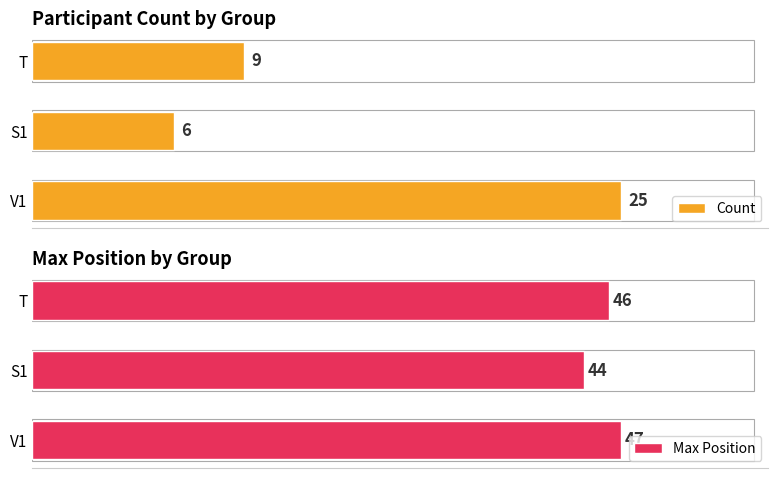

How many data points in Count are less than 9?

1